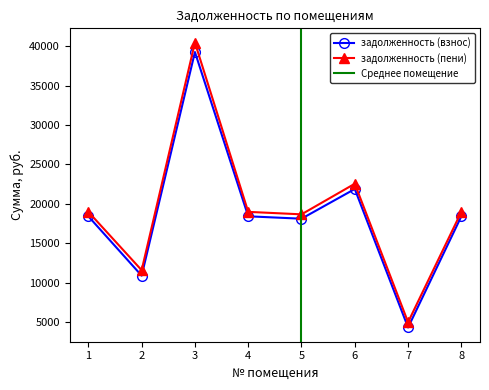

How many interior local valleys does the задолженность (пени) series have?

3